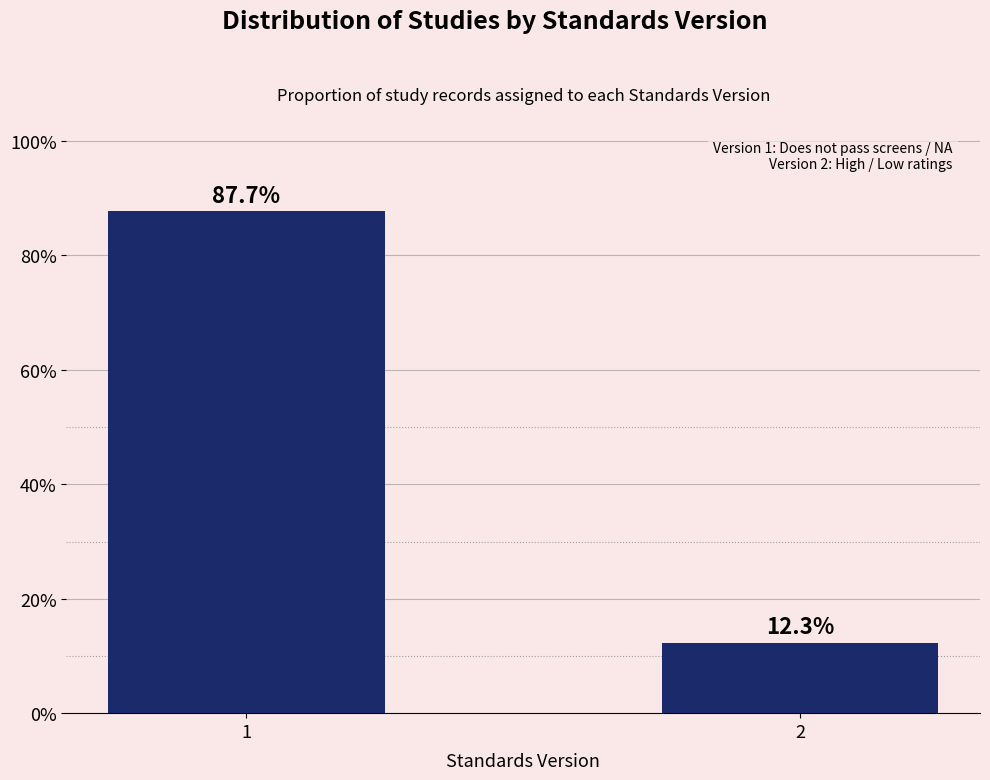

Reading right to left, transcribe all the data shown in this chart.

12.3	87.7